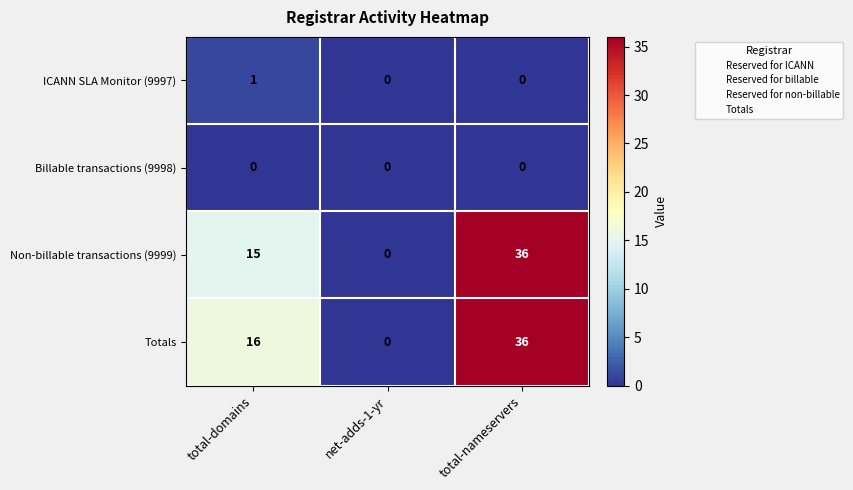

The ICANN SLA Monitor (9997) series shows 1 at total-domains. True or false?

True